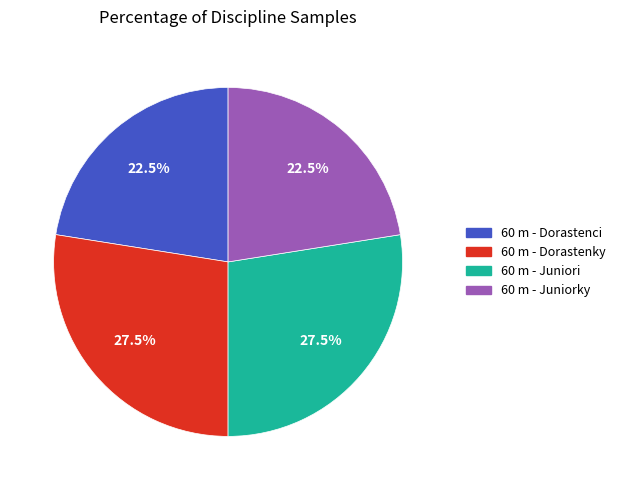

How many segments does this pie chart have?

4